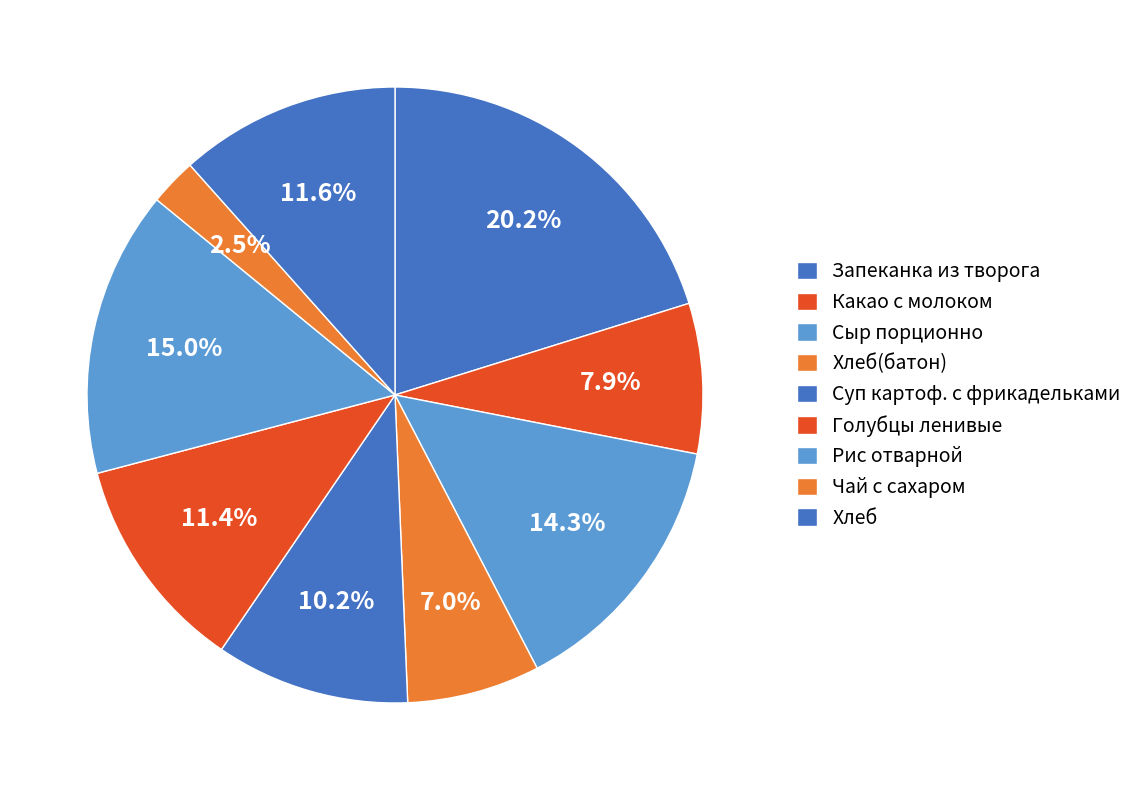

Is the sum of Сыр порционно and Суп картоф. с фрикадельками greater than half?

No